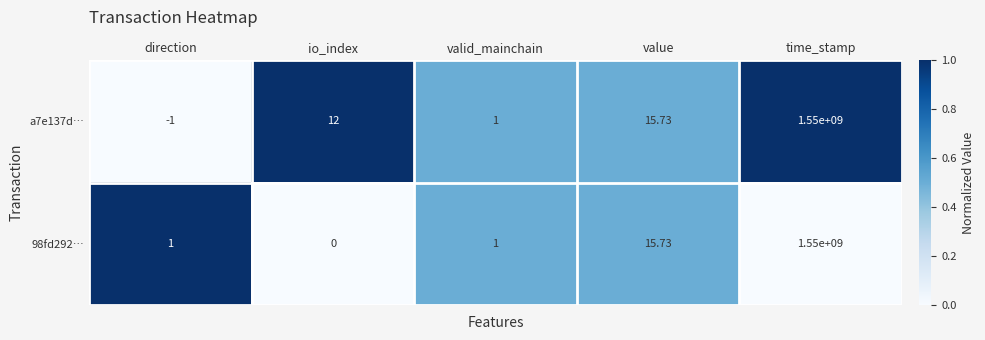

Is the value of 98fd292… at direction greater than the value of a7e137d… at direction?

Yes